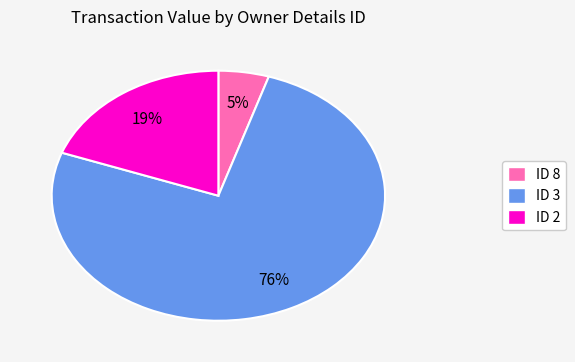

What is the smallest slice in the pie chart?

ID 8